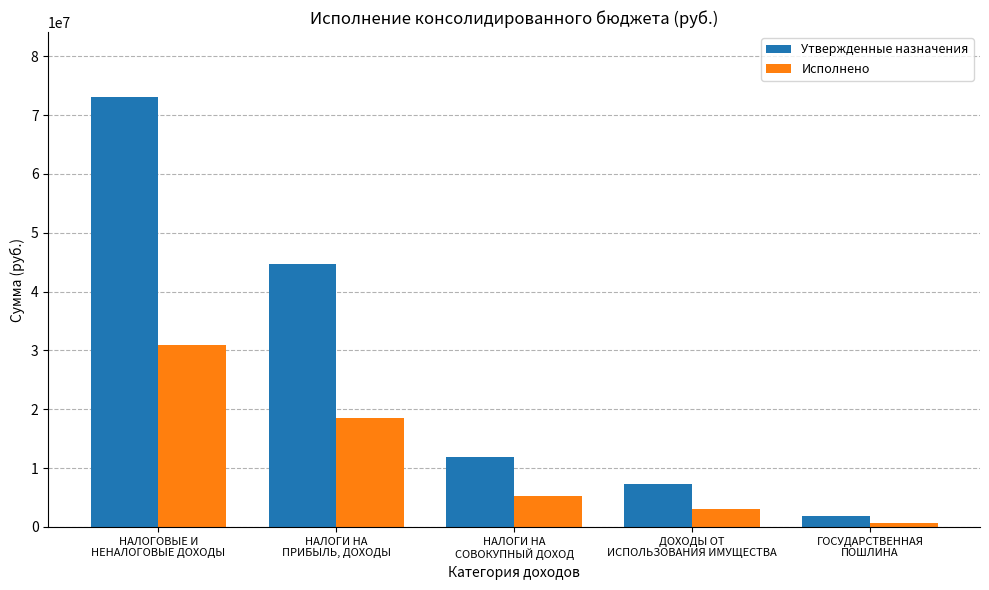

Reading left to right, what are all the values shown in this chart?

Утвержденные назначения: НАЛОГОВЫЕ И
НЕНАЛОГОВЫЕ ДОХОДЫ=73125185.1	НАЛОГИ НА
ПРИБЫЛЬ, ДОХОДЫ=44656000.0	НАЛОГИ НА
СОВОКУПНЫЙ ДОХОД=11874200.0	ДОХОДЫ ОТ
ИСПОЛЬЗОВАНИЯ ИМУЩЕСТВА=7367885.1	ГОСУДАРСТВЕННАЯ
ПОШЛИНА=1850000.0
Исполнено: НАЛОГОВЫЕ И
НЕНАЛОГОВЫЕ ДОХОДЫ=30956795.9	НАЛОГИ НА
ПРИБЫЛЬ, ДОХОДЫ=18495475.6	НАЛОГИ НА
СОВОКУПНЫЙ ДОХОД=5223428.5	ДОХОДЫ ОТ
ИСПОЛЬЗОВАНИЯ ИМУЩЕСТВА=3068361.9	ГОСУДАРСТВЕННАЯ
ПОШЛИНА=616554.5